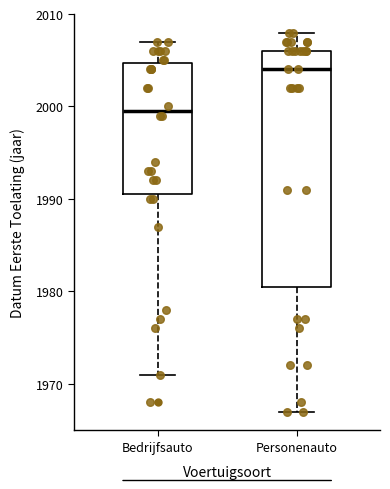

Where does the lower whisker of the box for Personenauto end on the y-axis? The values are not printed on the chart, so give them approximately, as read against the axis.

1967